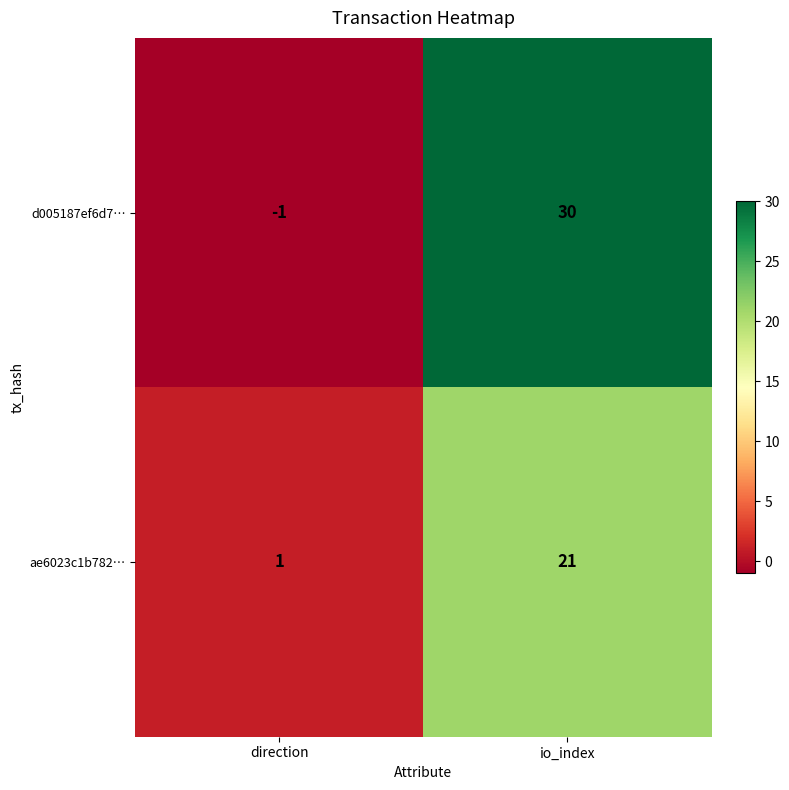

How many distinct data groups are displayed?

2